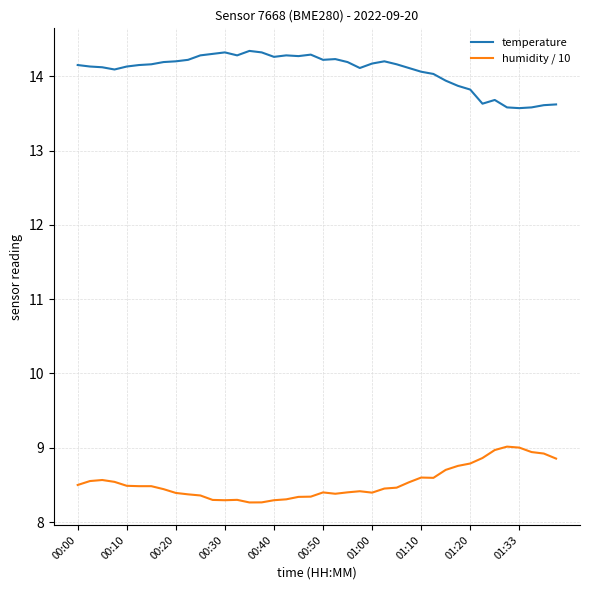

Rank the series by their maximum value, from lowest to highest.

humidity / 10, temperature